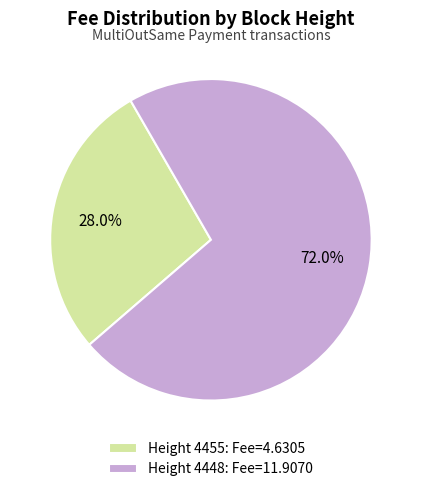

Count the number of slices in the pie.

2